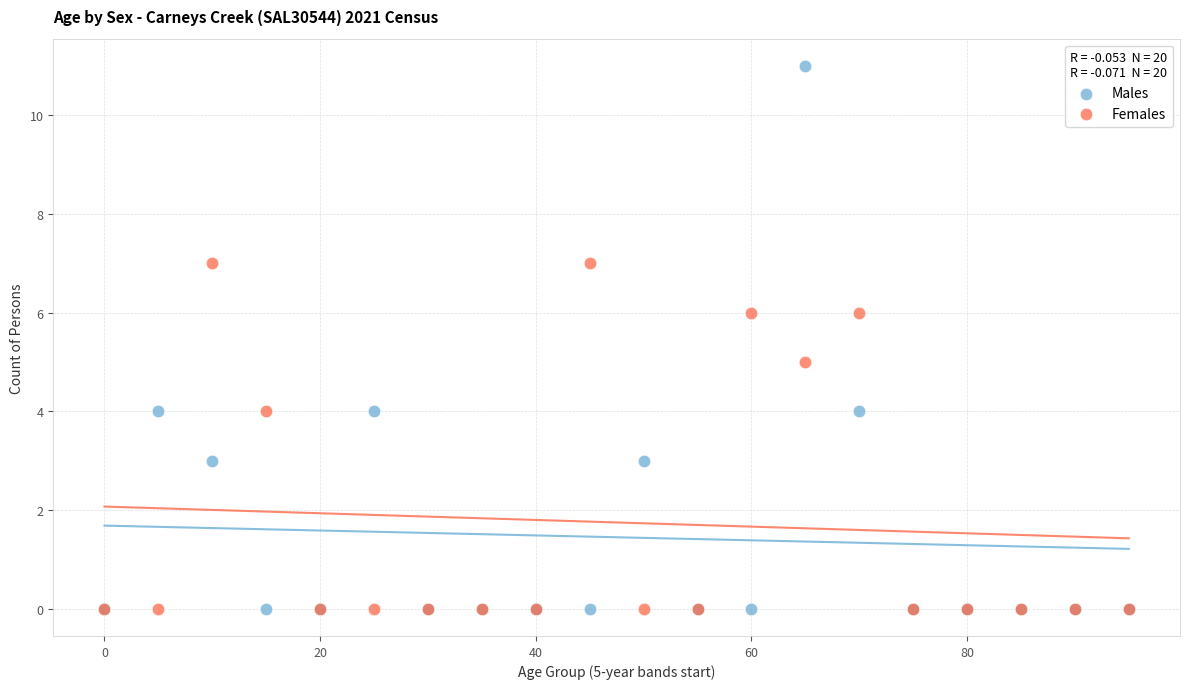

What are all the series names shown in the legend?

Males, Females